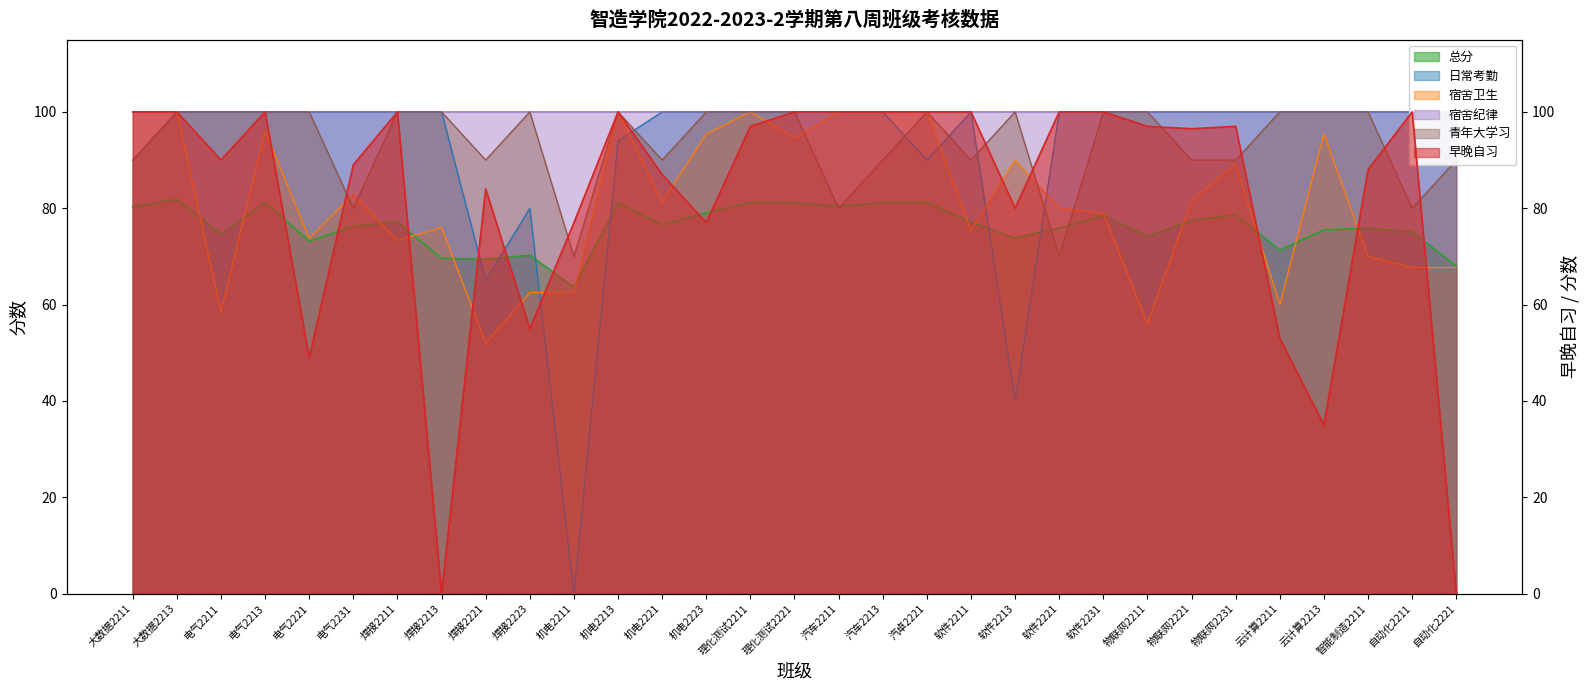

Where is the first local maximum for 早晚自习?

电气2213